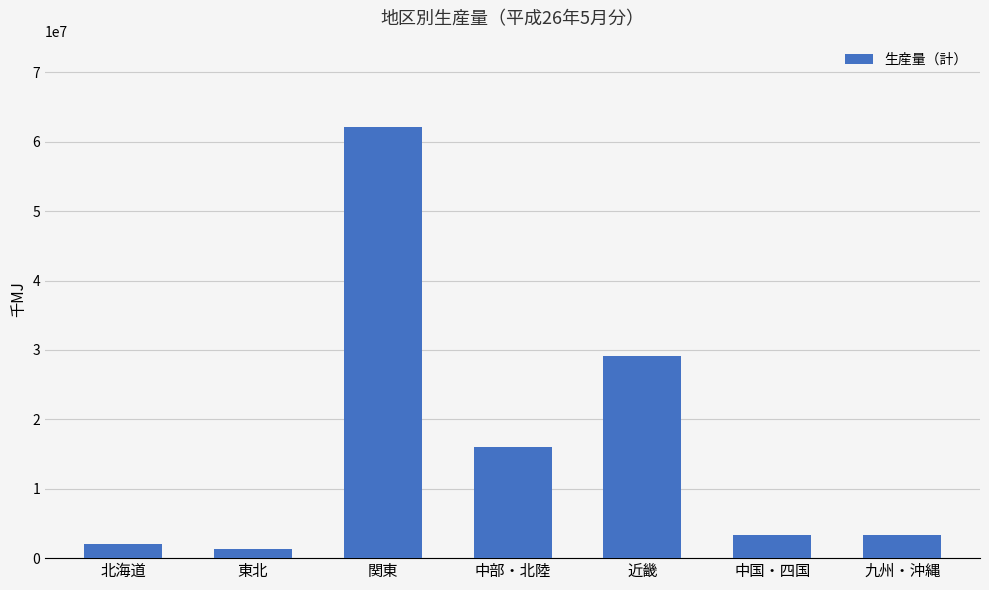

What is the minimum value shown in the chart?

1293479